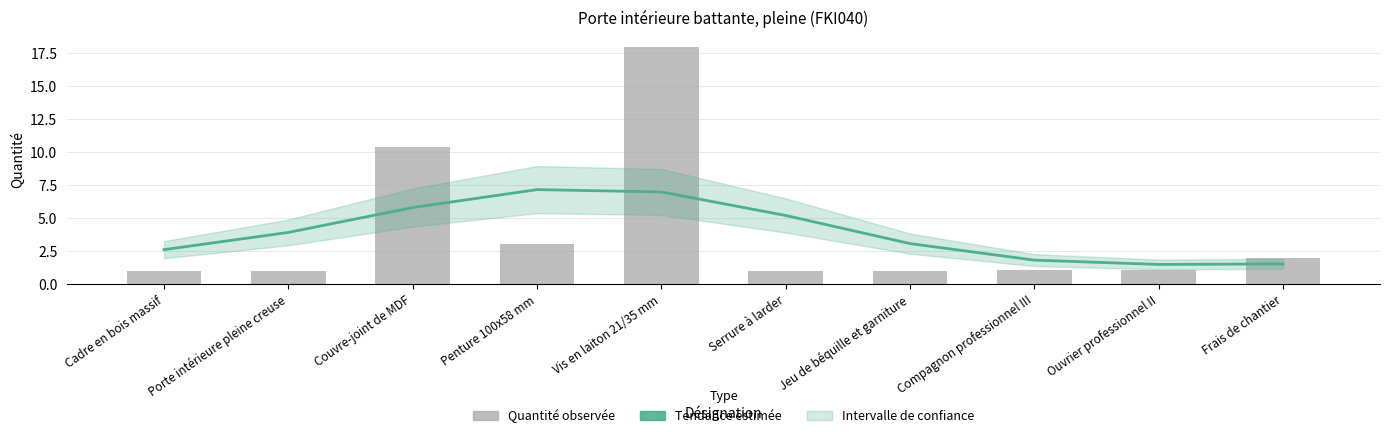

Which series changed the most between Compagnon professionnel III and Ouvrier professionnel II?

Tendance estimée